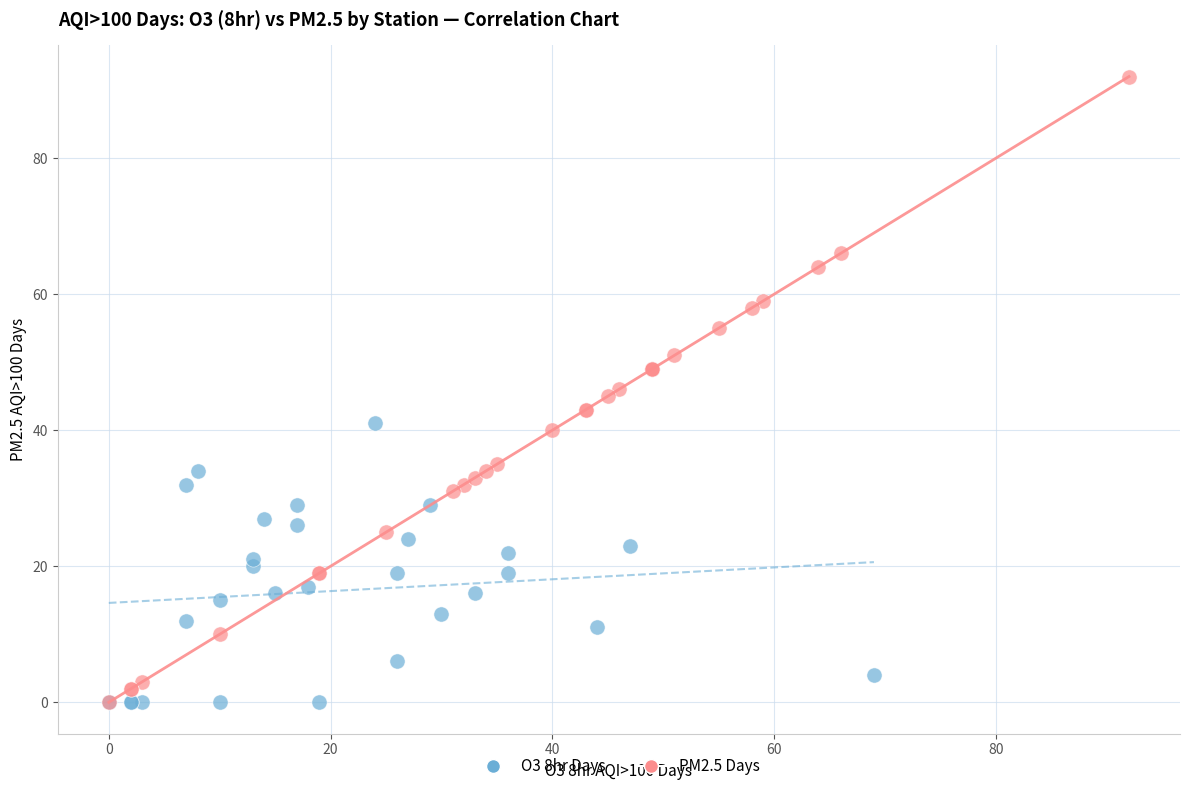

Which series contains the highest Y value?

PM2.5 Days